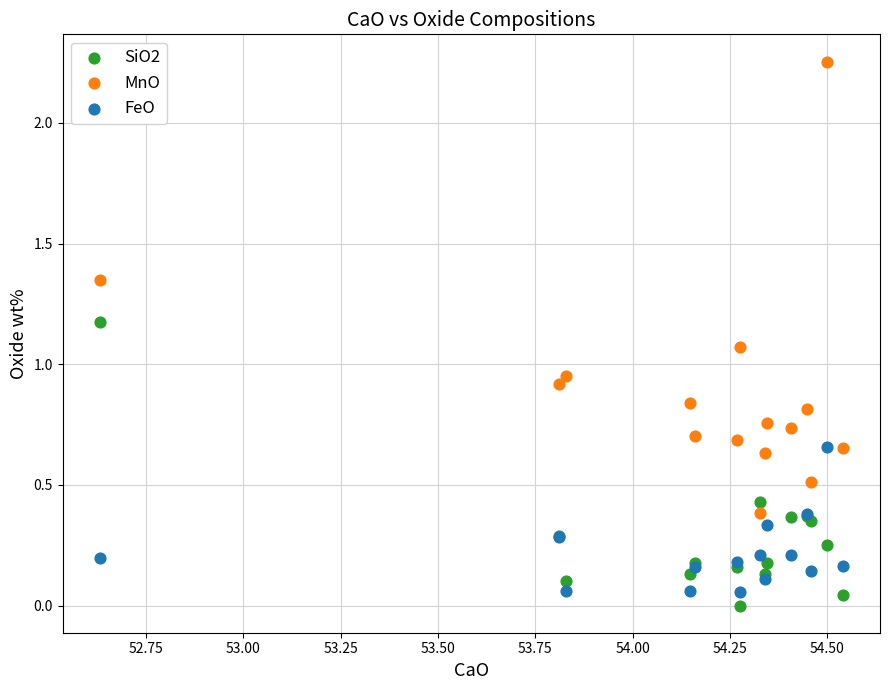

Which series reaches the minimum Y coordinate?

SiO2